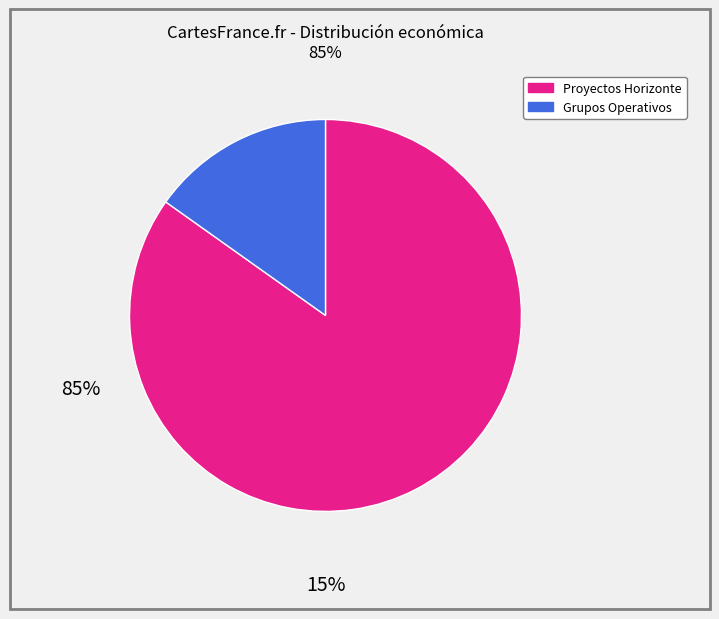

Count the number of slices in the pie.

2